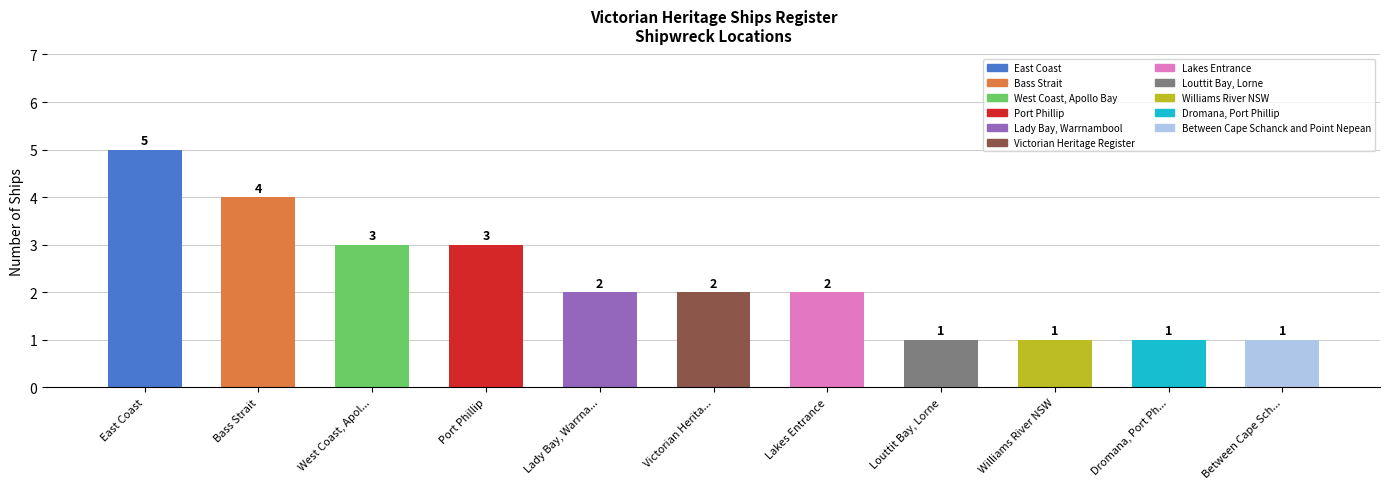

What is the difference between the second highest and minimum values?

3